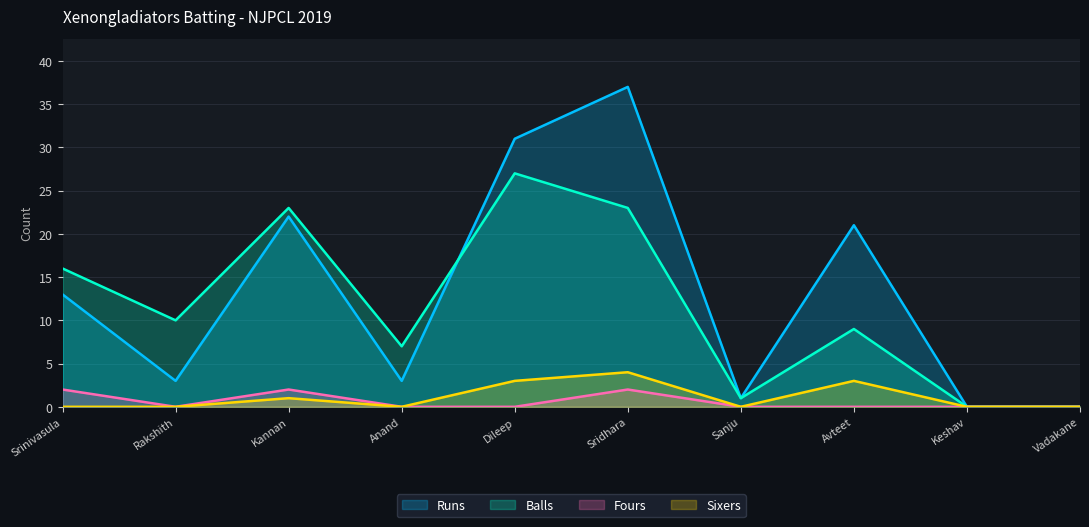

True or false: Sixers and Fours cross at least once.

False